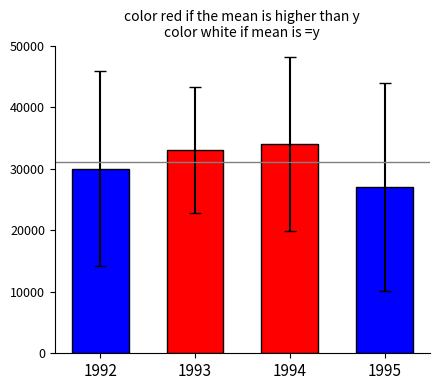

At which category does the chart reach its peak across all series?

1994